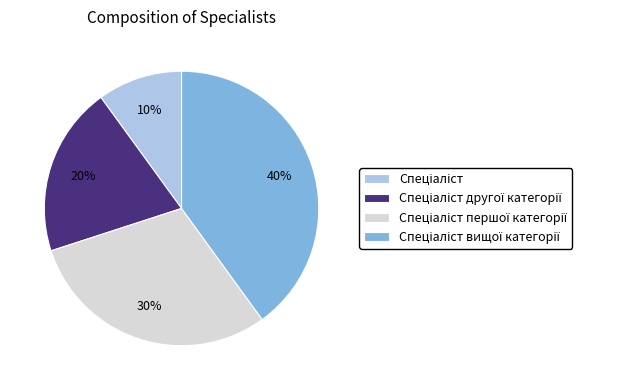

Does any single category account for the majority?

No